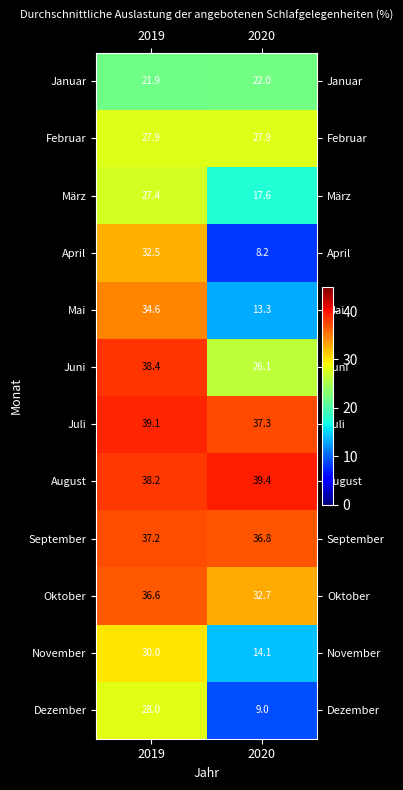

What is the difference between the Mai values at 2019 and 2020?

21.3